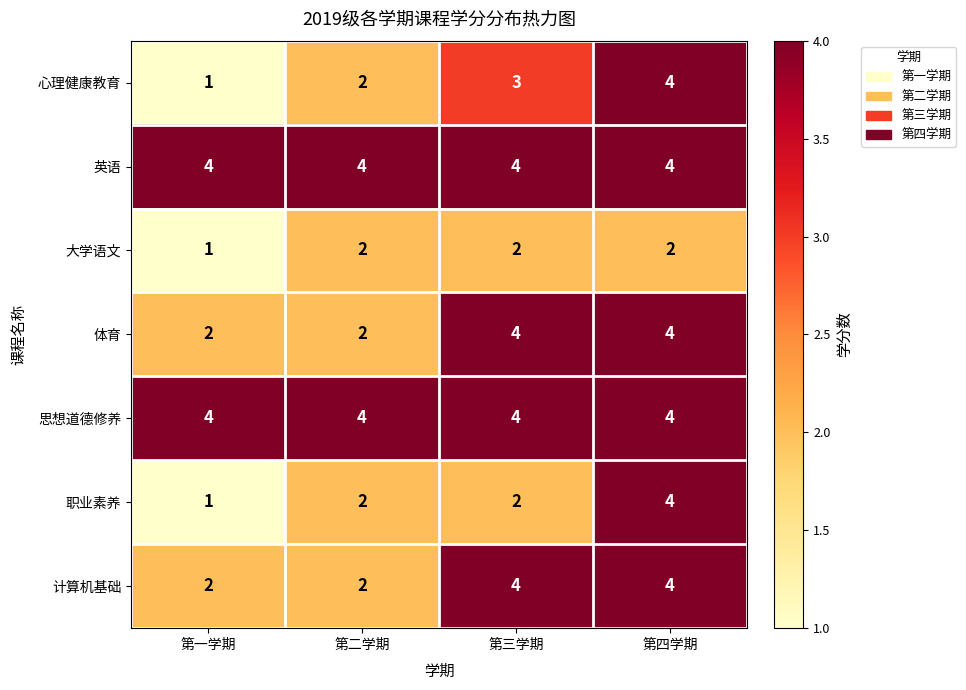

How many series are shown in this chart?

7